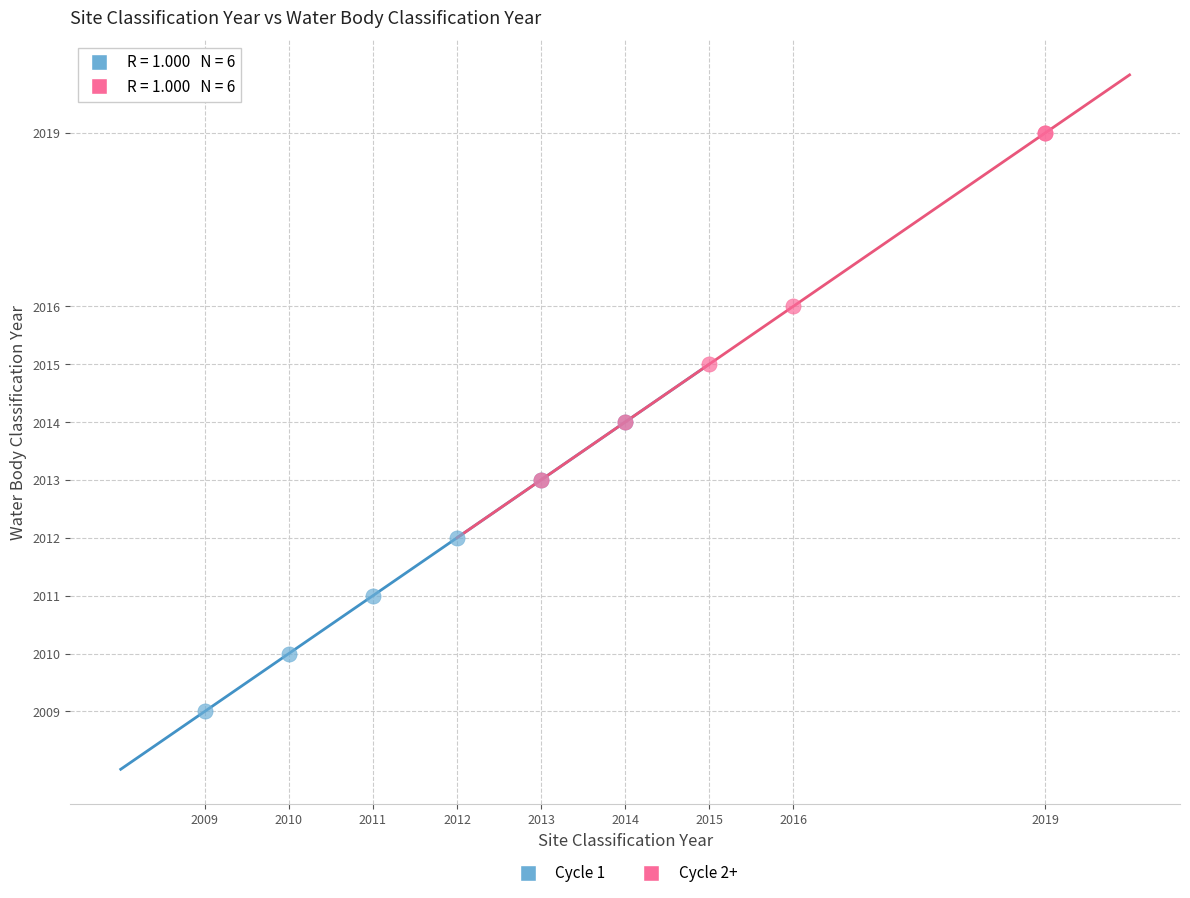

Which series reaches the maximum Y coordinate?

Cycle 2+